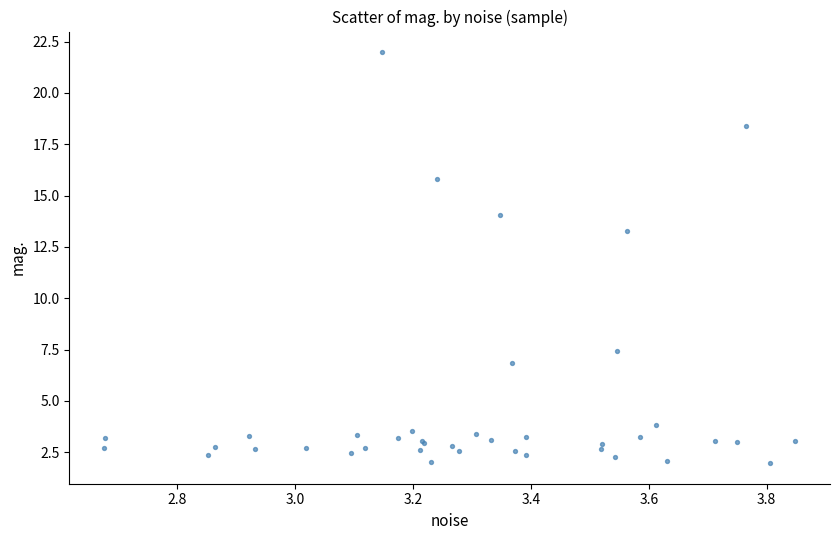

What Y value in the scatter plot is closest to 11?

13.3